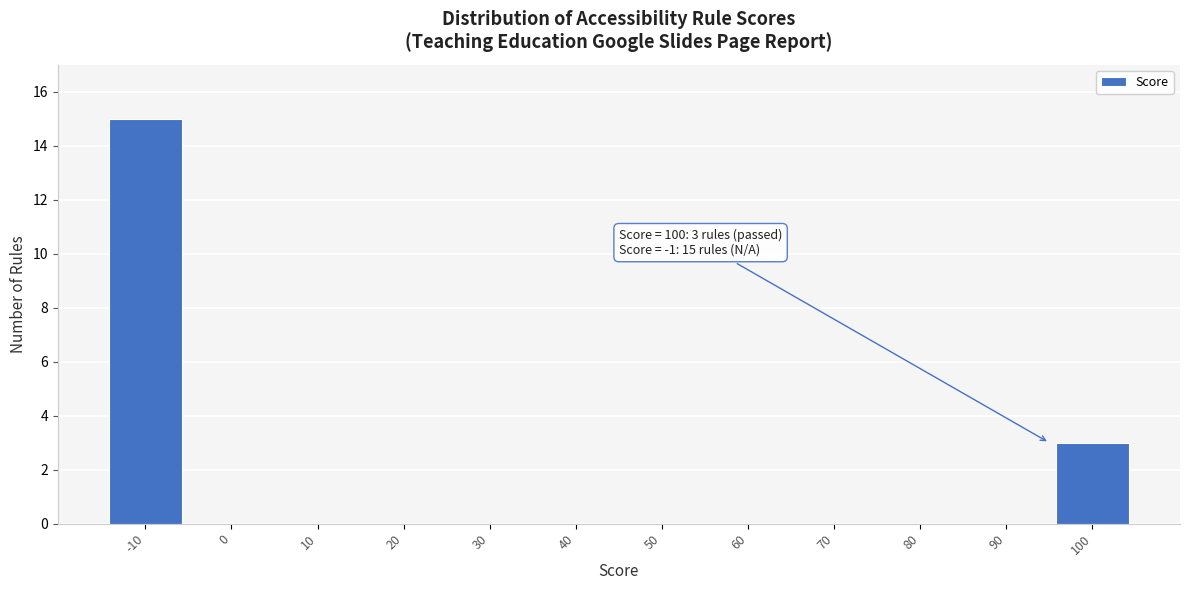

Reading left to right, extract all data points from this chart.

-10=15	0=0	10=0	20=0	30=0	40=0	50=0	60=0	70=0	80=0	90=0	100=3